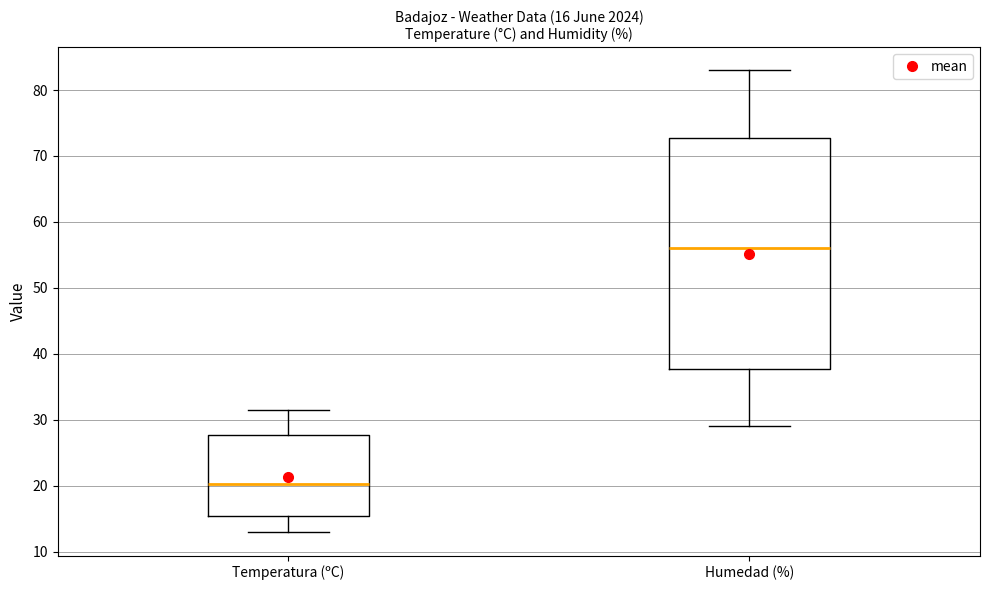

Which box has the lowest median line?

Temperatura (ºC)